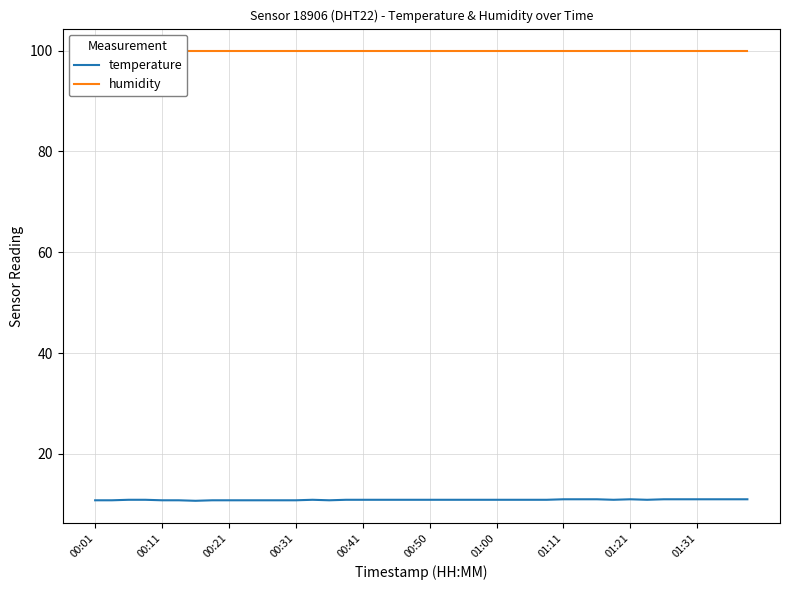

The temperature series shows 11.0 at 01:31. True or false?

True